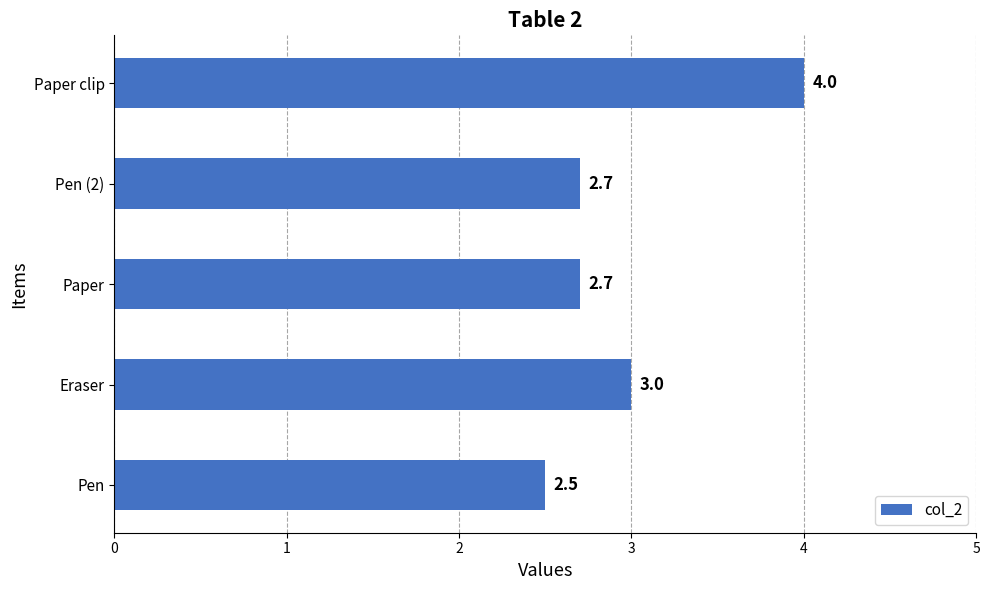

Reading bottom to top, extract all data points from this chart.

Pen=2.5	Eraser=3.0	Paper=2.7	Pen (2)=2.7	Paper clip=4.0